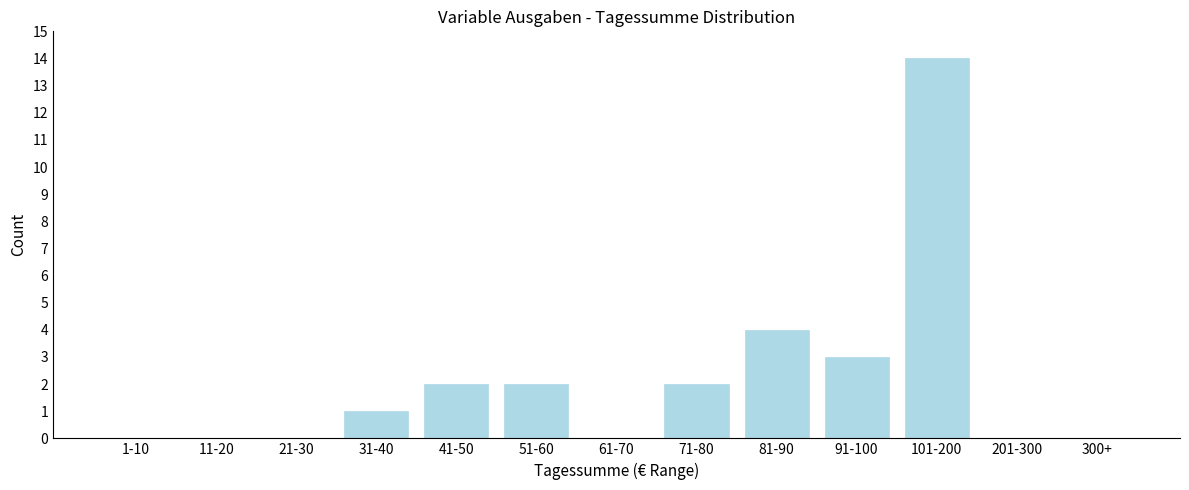

Reading left to right, list all the values displayed in this chart.

1-10=0	11-20=0	21-30=0	31-40=1	41-50=2	51-60=2	61-70=0	71-80=2	81-90=4	91-100=3	101-200=14	201-300=0	300+=0